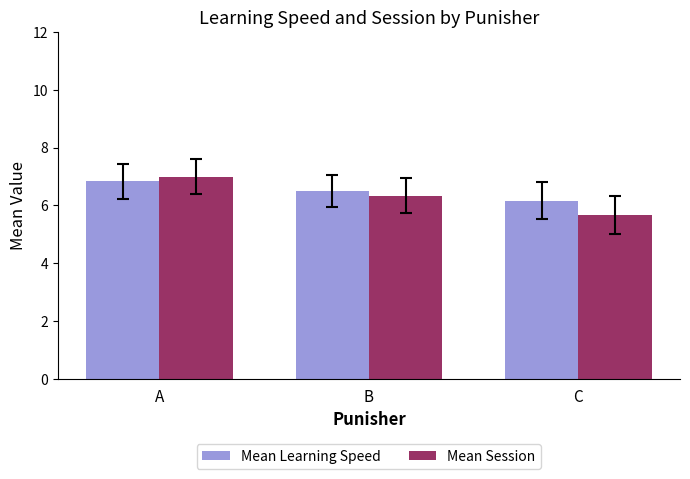

What is the total value across all series at B?

12.8